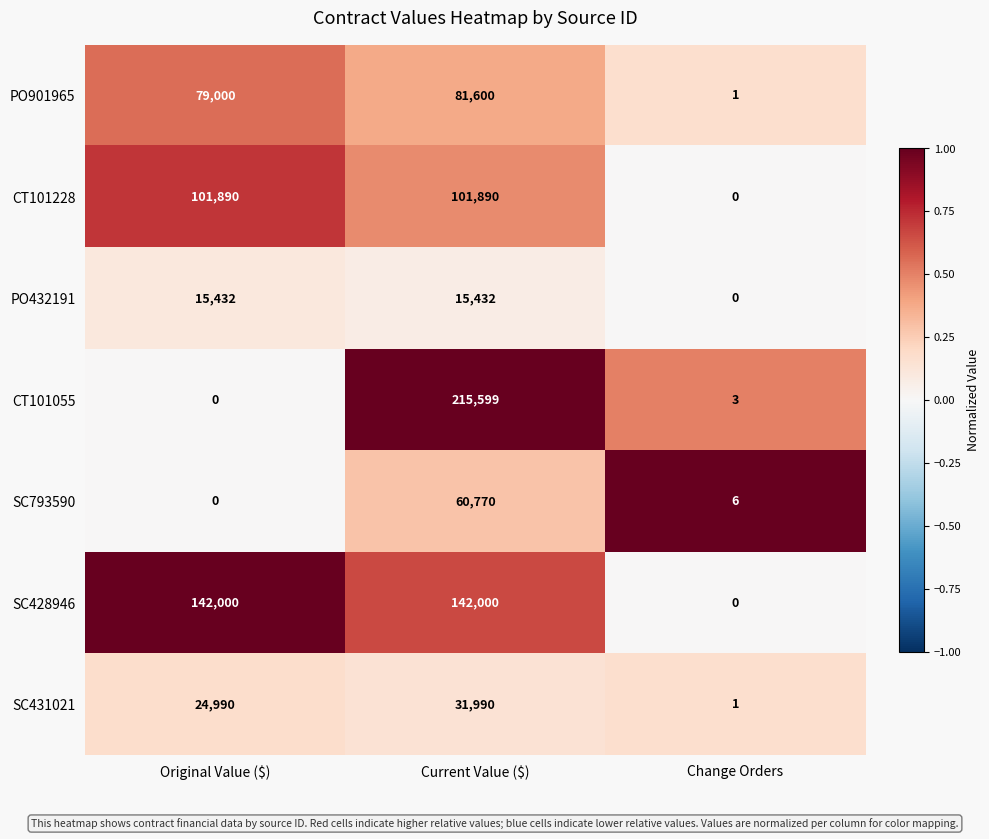

Reading left to right, extract all data points from this chart.

PO901965: 79000	81600	1
CT101228: 101890	101890	0
PO432191: 15432	15432	0
CT101055: 0	215599	3
SC793590: 0	60770	6
SC428946: 142000	142000	0
SC431021: 24990	31990	1